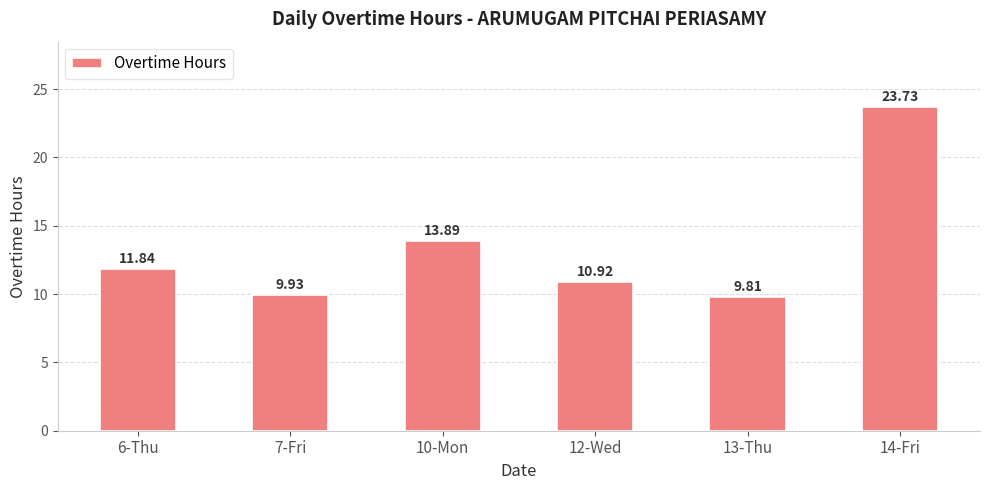

Does the chart contain any negative values?

No